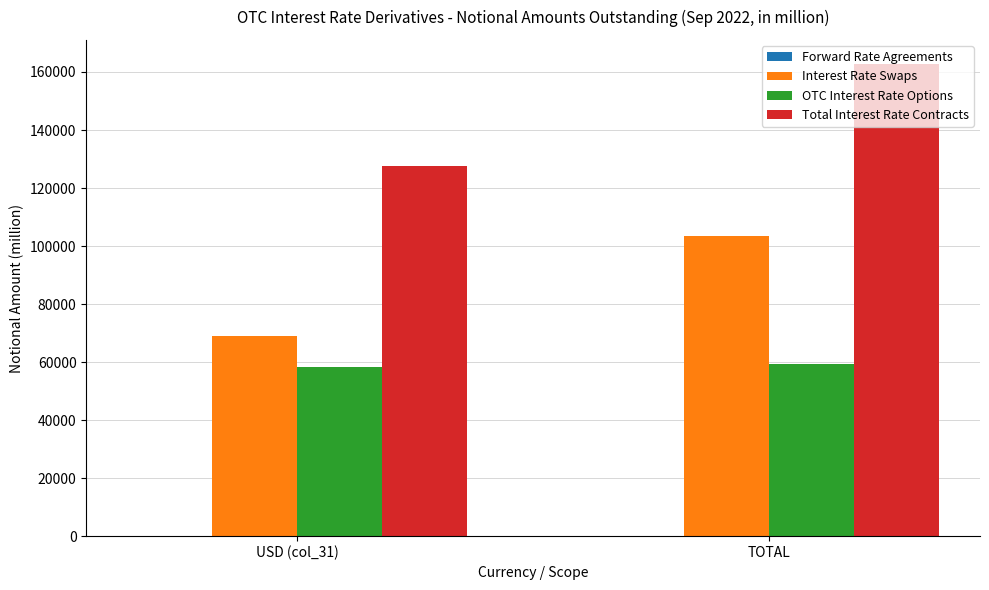

At which category is the sum across all series the highest?

TOTAL